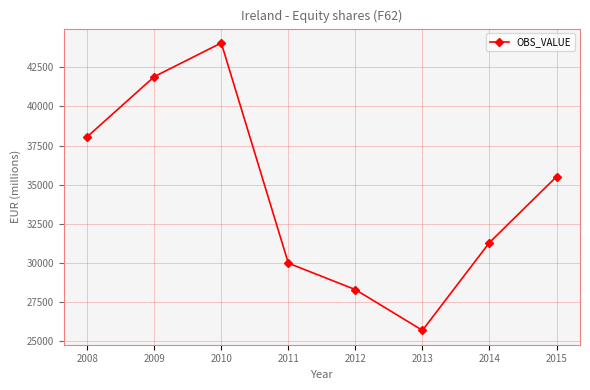

Rank the categories by value from lowest to highest.

2013, 2012, 2011, 2014, 2015, 2008, 2009, 2010